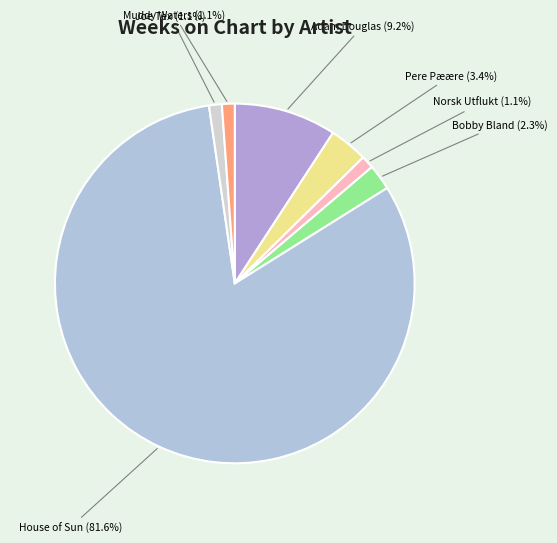

How many segments does this pie chart have?

7